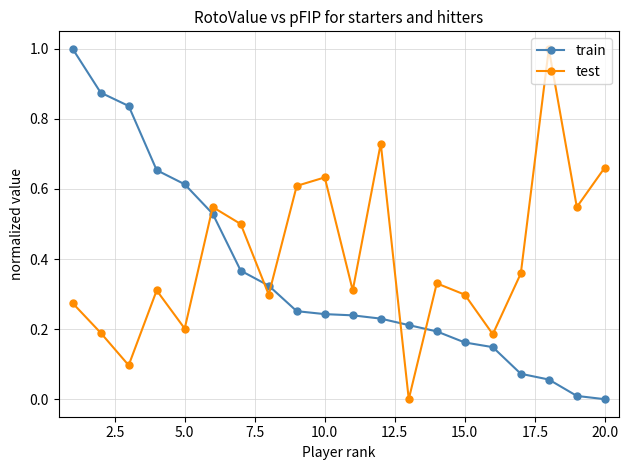

What is the greatest value displayed?

1.0